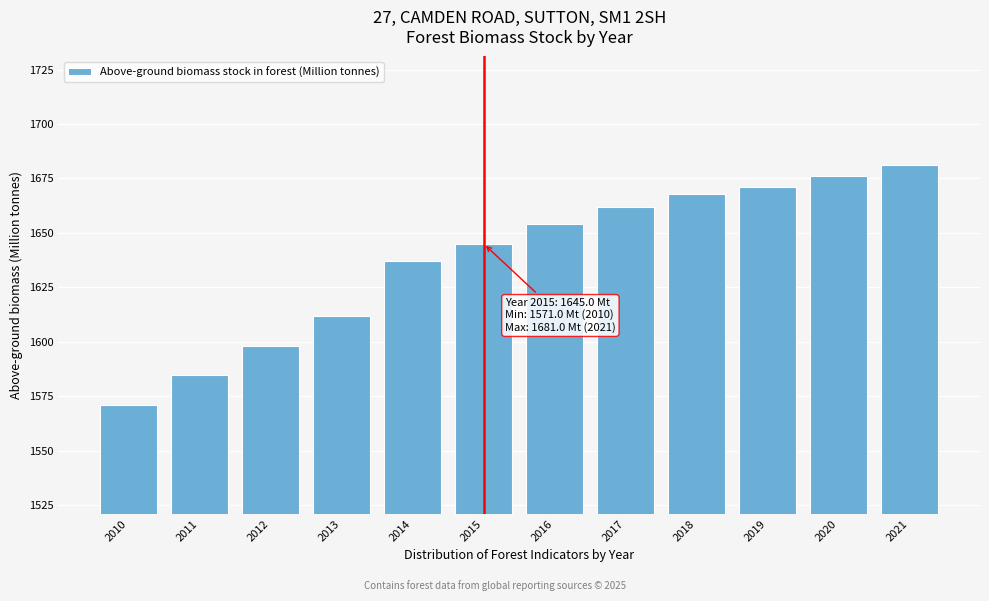

Reading left to right, transcribe all the data shown in this chart.

2010=1571.0	2011=1584.9	2012=1598.2	2013=1611.9	2014=1637.0	2015=1645.0	2016=1654.0	2017=1662.0	2018=1668.0	2019=1671.0	2020=1676.0	2021=1681.0